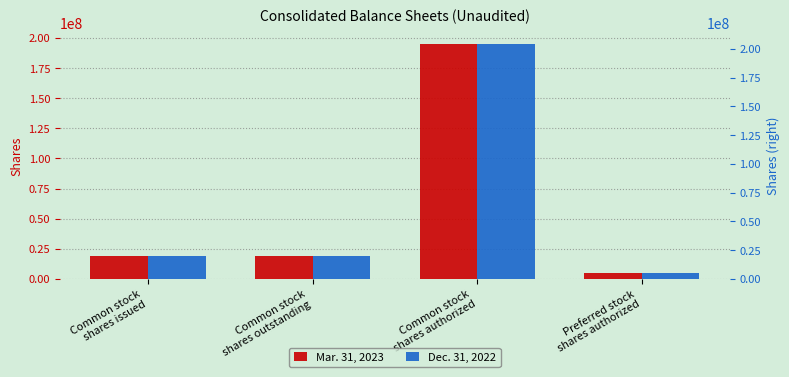

What is the maximum value for Mar. 31, 2023?

195000000